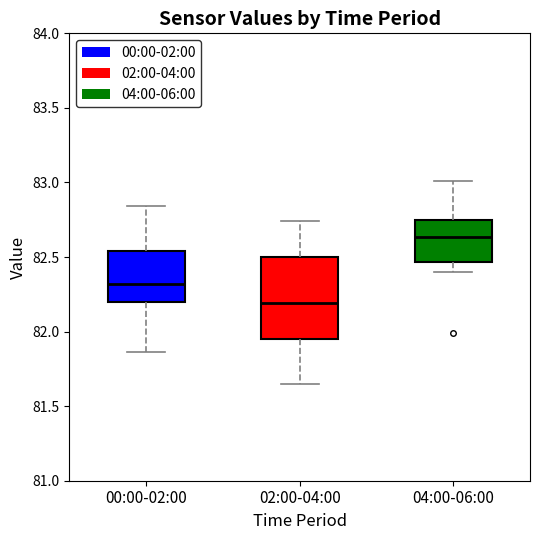

Where does the median line of the box for 04:00-06:00 sit on the y-axis? The values are not printed on the chart, so give them approximately, as read against the axis.

82.65